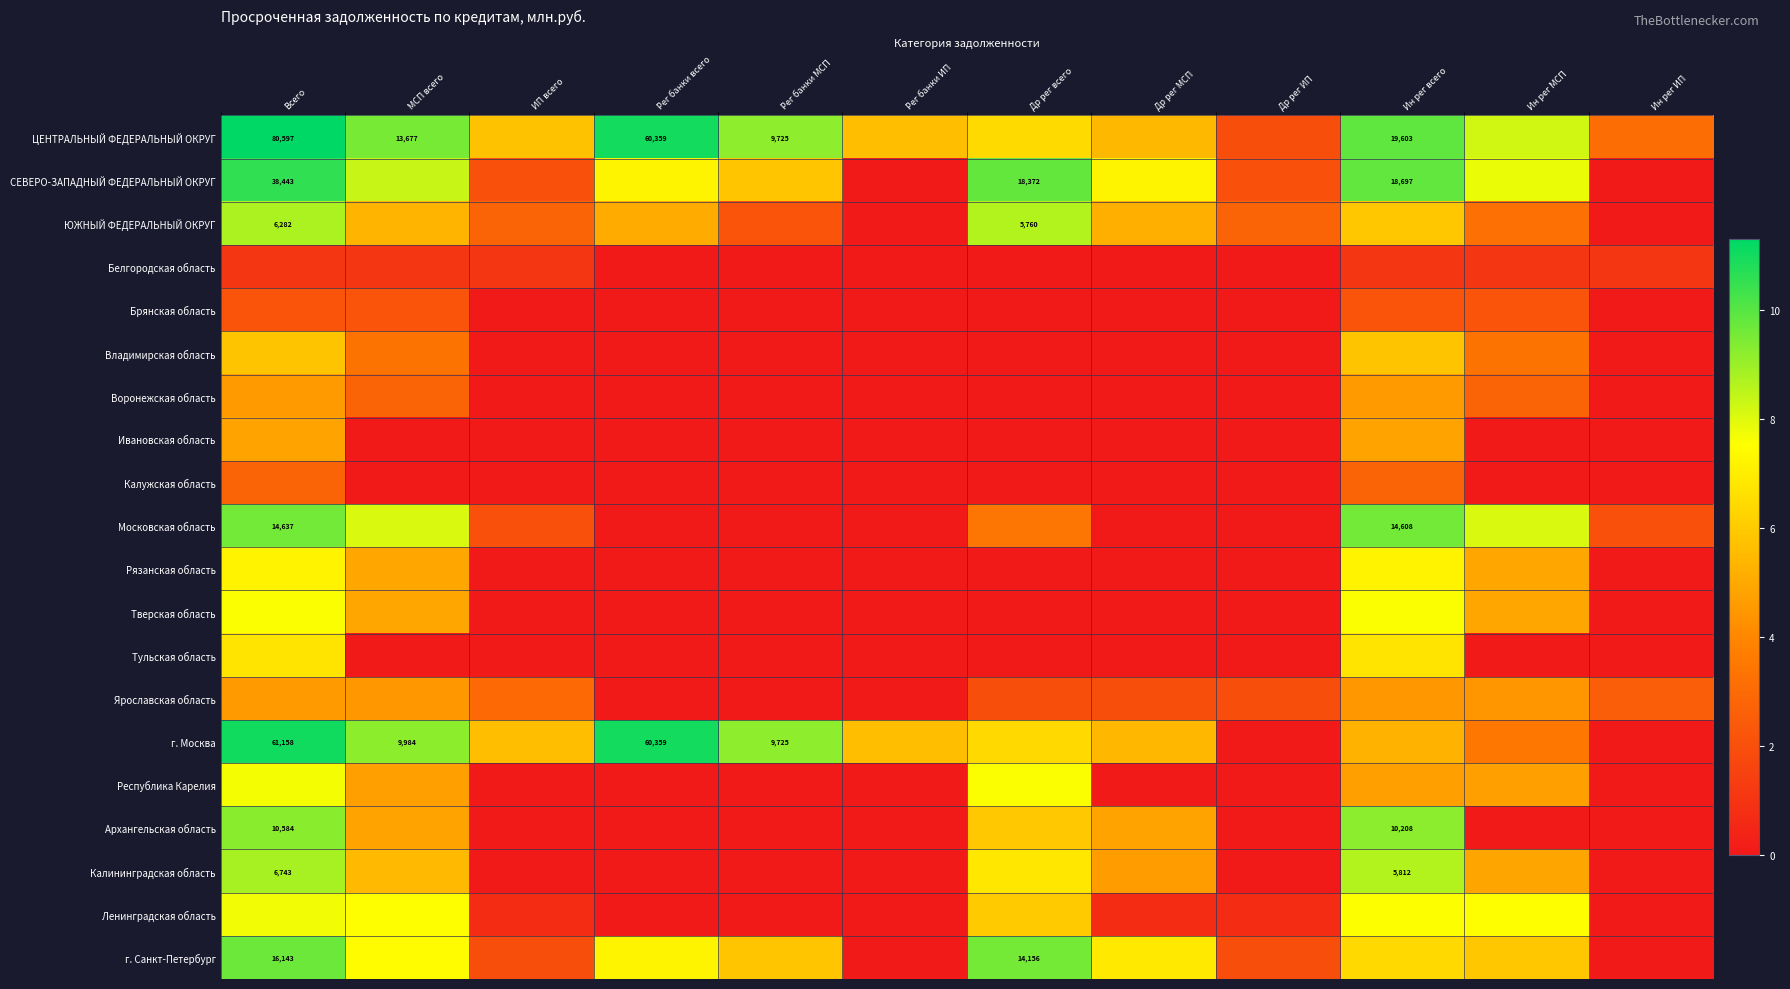

Which series has the widest spread of values?

г. Москва